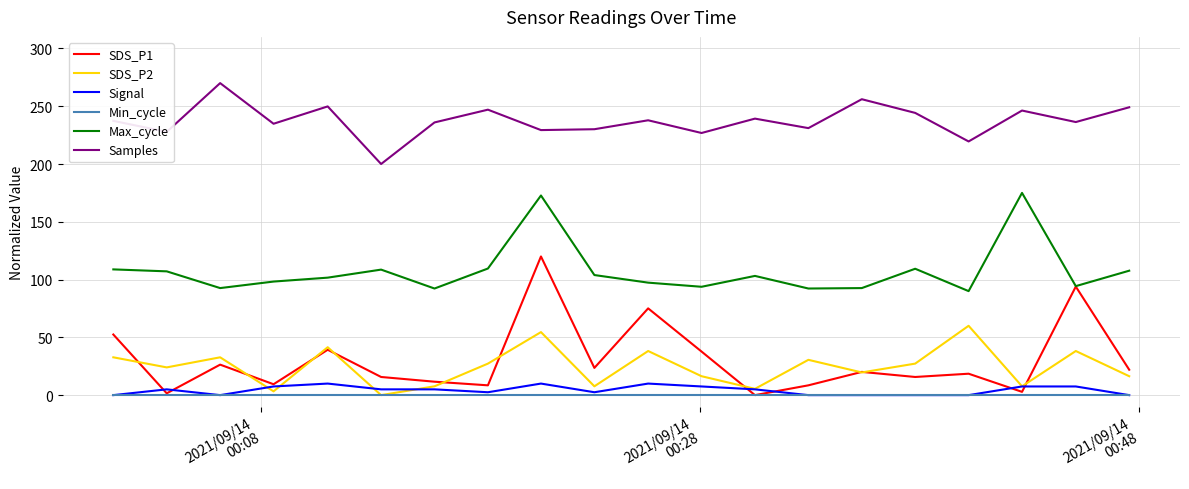

What is the difference between the maximum and minimum values in the Signal series?

10.0